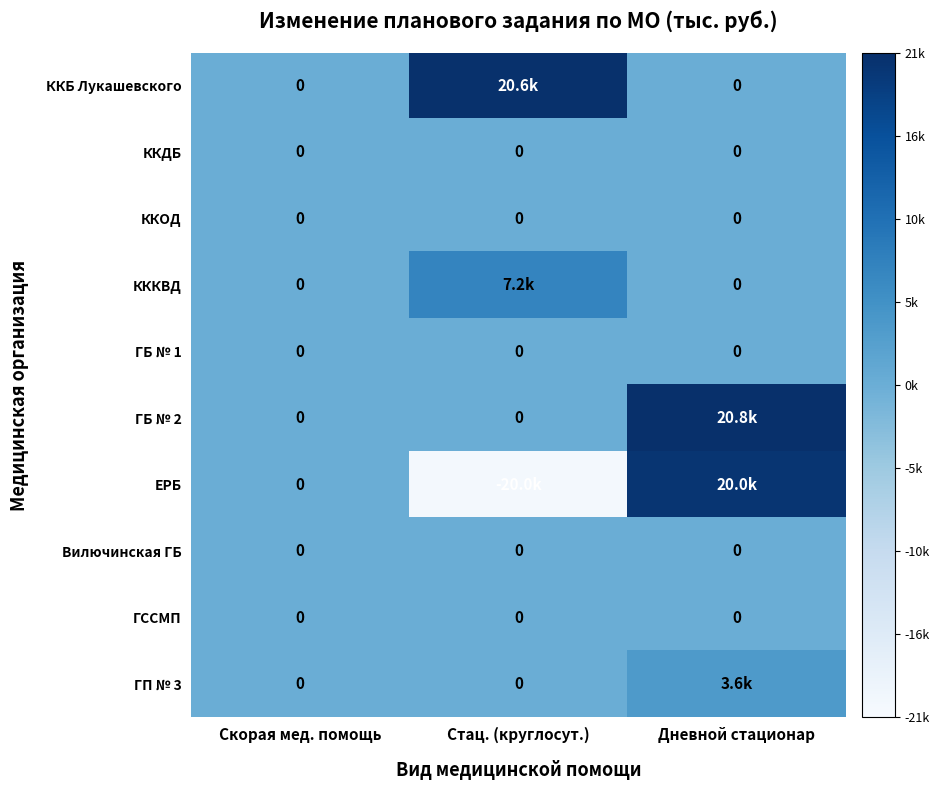

How many values in ЕРБ are below zero?

1